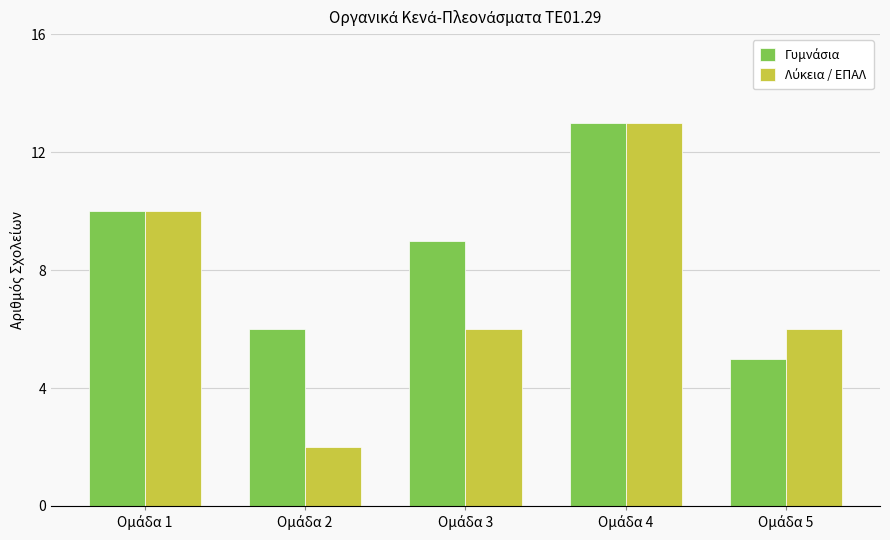

What is the maximum value shown in the chart?

13